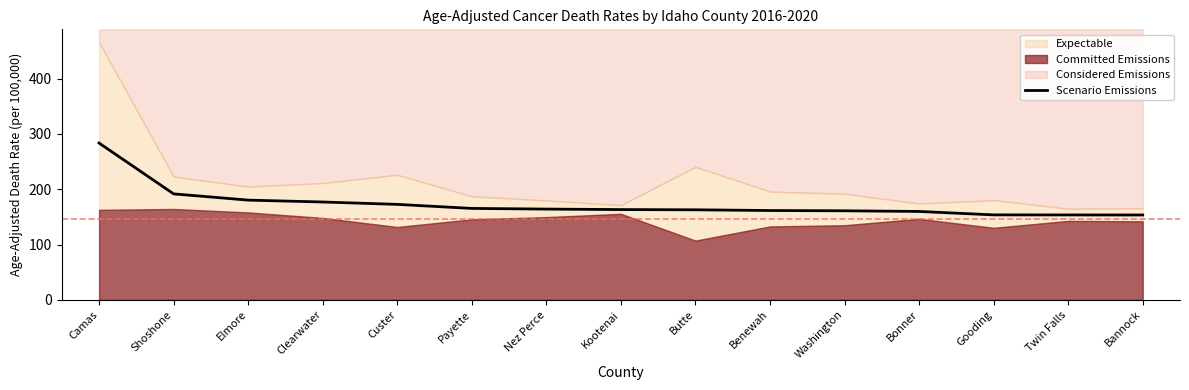

Which has a higher value, Camas or Shoshone?

Camas